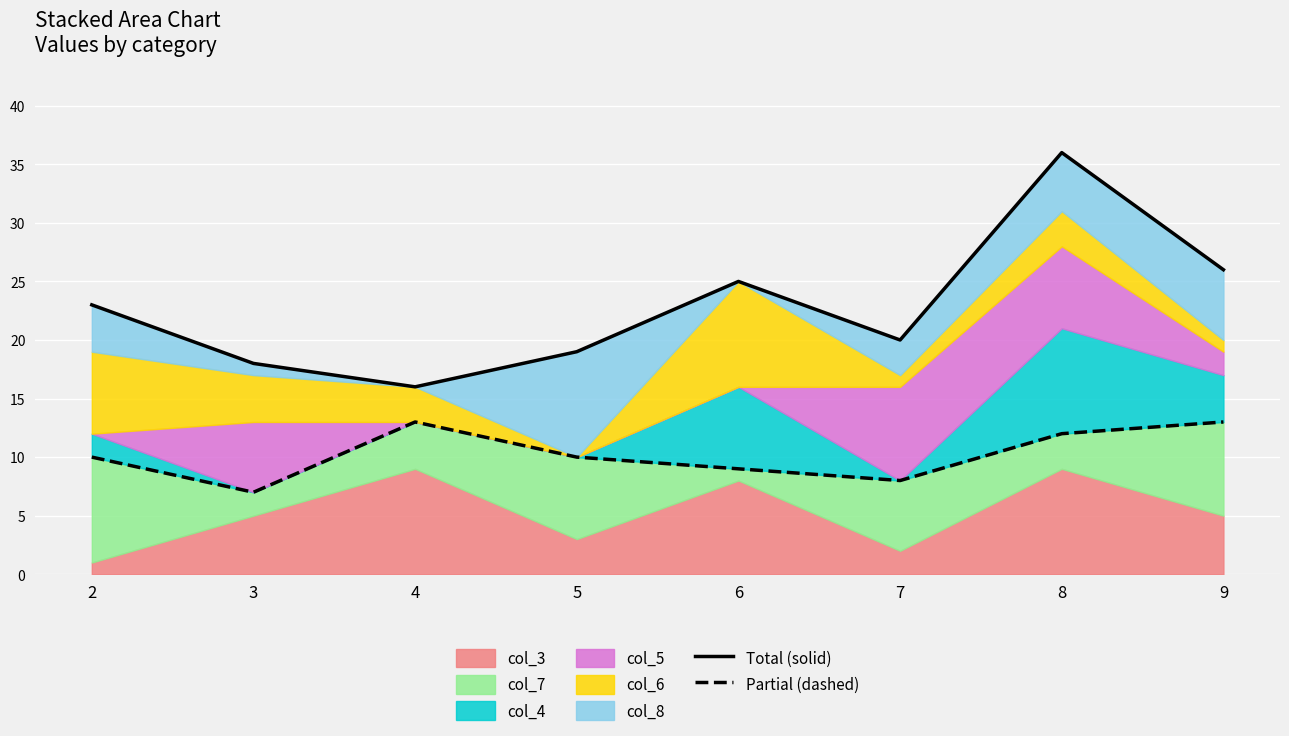

Count the number of categories in the chart.

8